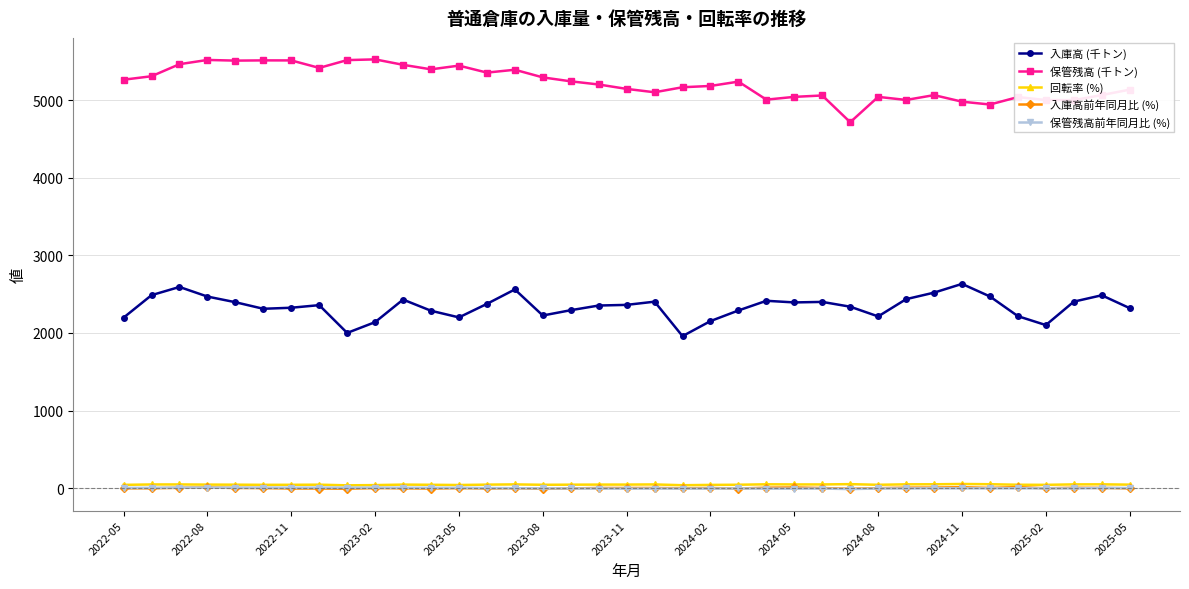

True or false: 入庫高 (千トン) and 回転率 (%) cross at least once.

False